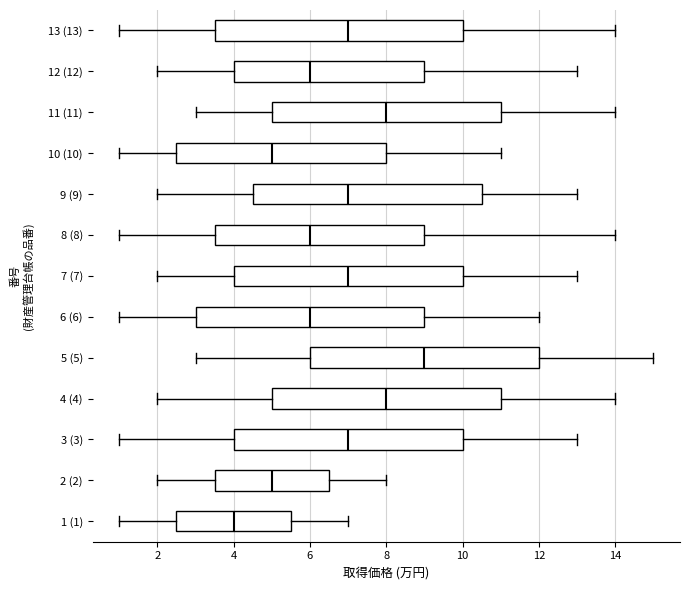

Reading bottom to top, transcribe this box plot: for each box, give where its median line is, the range the box spans, and where its two whiskers end, as read against the x-axis. The values are not printed on the chart, so give them approximately, as read against the axis.

1 (1): median 4.0, box 2.6 to 5.6, whiskers 1.0 to 7.0
2 (2): median 5.0, box 3.6 to 6.6, whiskers 2.0 to 8.0
3 (3): median 7.0, box 4.0 to 10.0, whiskers 1.0 to 13.0
4 (4): median 8.0, box 5.0 to 11.0, whiskers 2.0 to 14.0
5 (5): median 9.0, box 6.0 to 12.0, whiskers 3.0 to 15.0
6 (6): median 6.0, box 3.0 to 9.0, whiskers 1.0 to 12.0
7 (7): median 7.0, box 4.0 to 10.0, whiskers 2.0 to 13.0
8 (8): median 6.0, box 3.6 to 9.0, whiskers 1.0 to 14.0
9 (9): median 7.0, box 4.6 to 10.6, whiskers 2.0 to 13.0
10 (10): median 5.0, box 2.6 to 8.0, whiskers 1.0 to 11.0
11 (11): median 8.0, box 5.0 to 11.0, whiskers 3.0 to 14.0
12 (12): median 6.0, box 4.0 to 9.0, whiskers 2.0 to 13.0
13 (13): median 7.0, box 3.6 to 10.0, whiskers 1.0 to 14.0